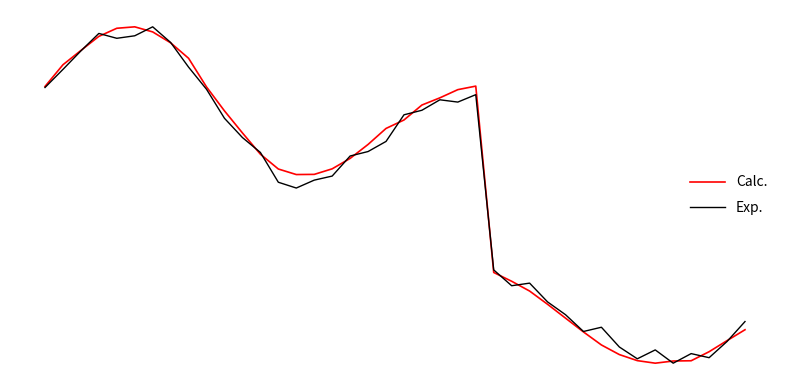

Is this an area chart (filled region under the line)?

No